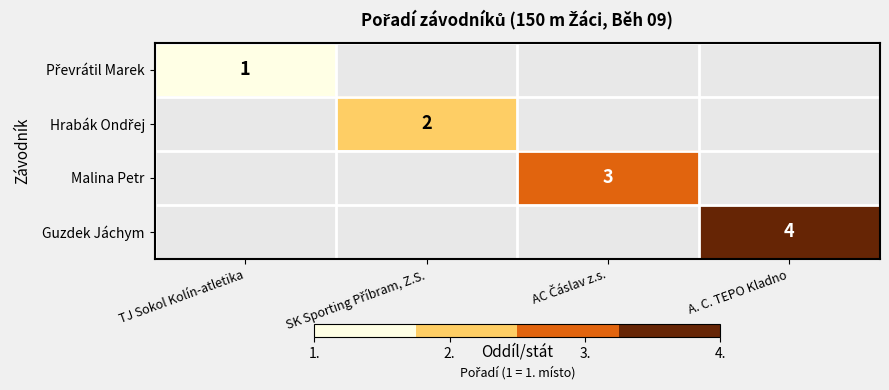

Is it true that Guzdek Jáchym equals 4 at A. C. TEPO Kladno?

True